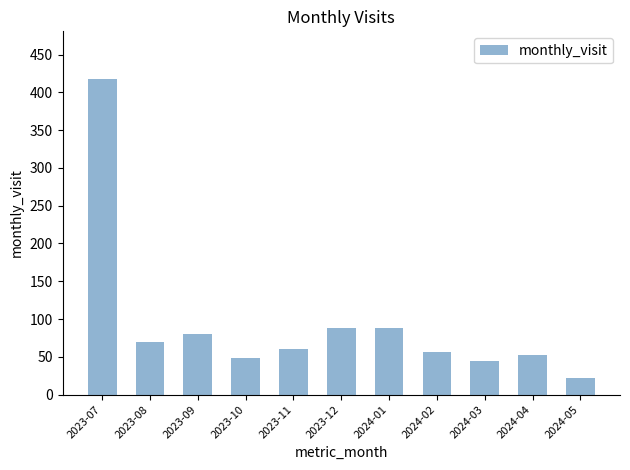

How many data points are less than 60?

5